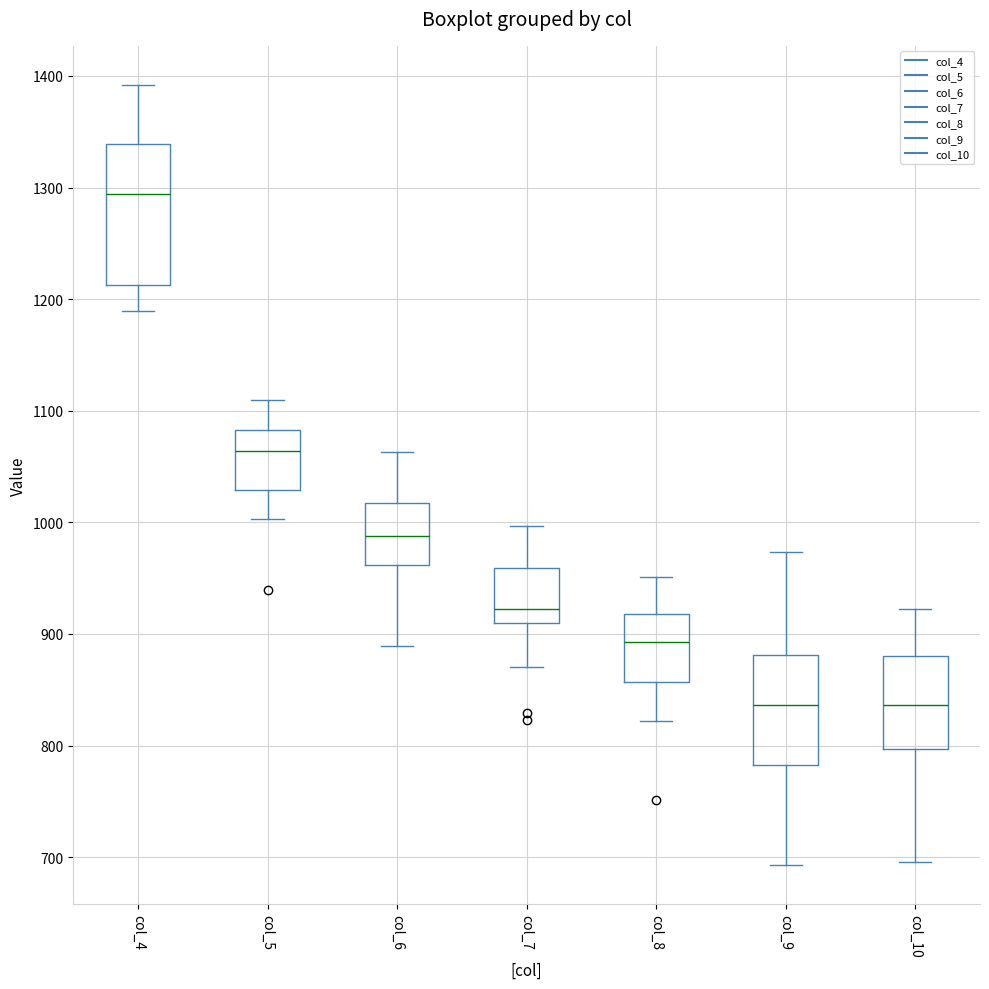

Reading left to right, read every box against the y-axis: the position of its median line, the range the box covers, and the ends of its whiskers. The values are not printed on the chart, so give them approximately, as read against the axis.

col_4: median 1290, box 1210 to 1340, whiskers 1190 to 1390
col_5: median 1060, box 1030 to 1080, whiskers 1000 to 1110
col_6: median 990, box 960 to 1020, whiskers 890 to 1060
col_7: median 920, box 910 to 960, whiskers 870 to 1000
col_8: median 890, box 860 to 920, whiskers 820 to 950
col_9: median 840, box 780 to 880, whiskers 690 to 970
col_10: median 840, box 800 to 880, whiskers 700 to 920